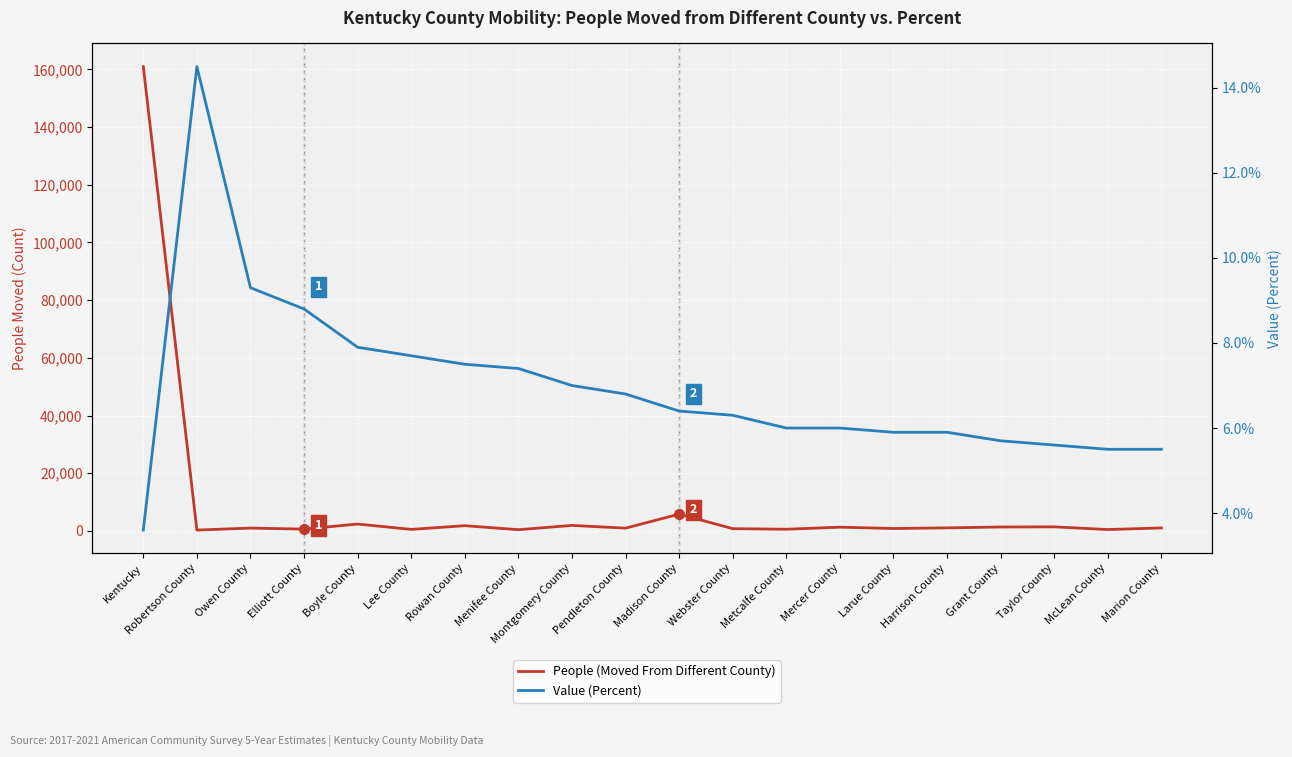

True or false: People (Moved From Different County) has a value of 3872.5 at Boyle County.

False